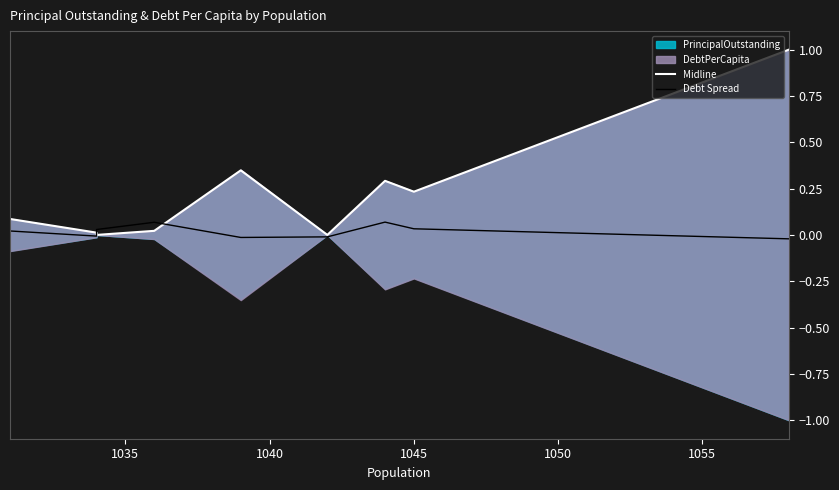

At 1050, list the series in order from smallest to largest.

Debt Spread, Midline